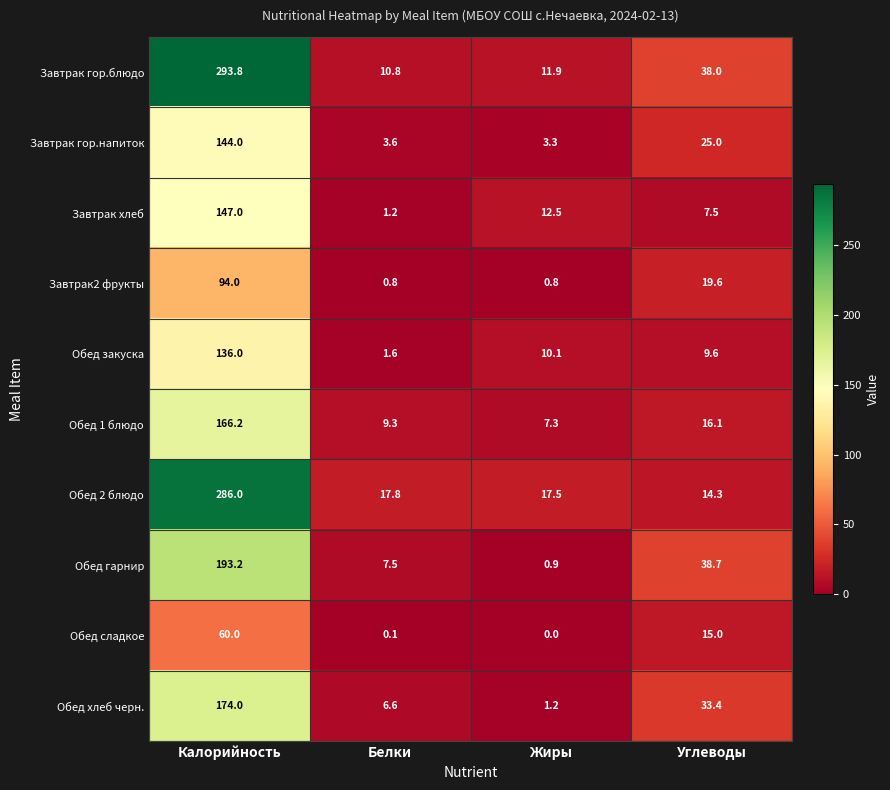

Where does the Обед 1 блюдо series first go above 16?

Калорийность